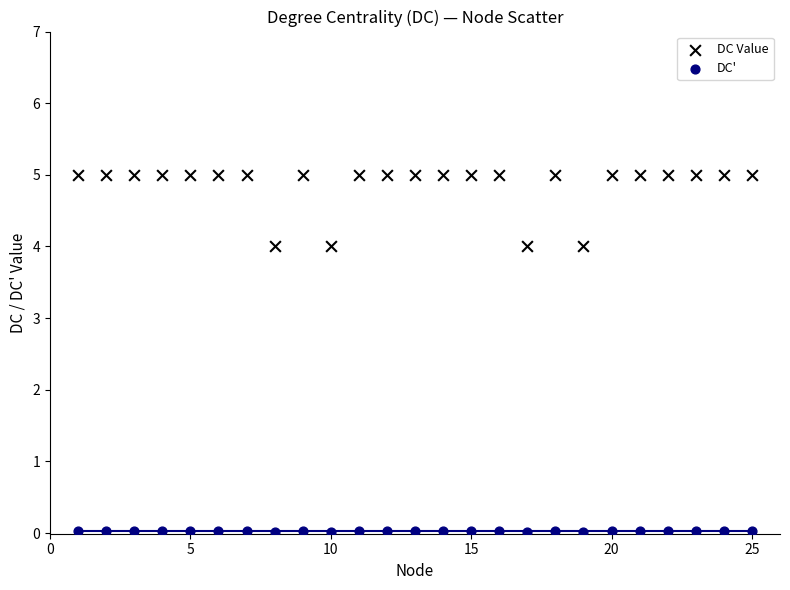

Which series contains the lowest Y value?

DC'